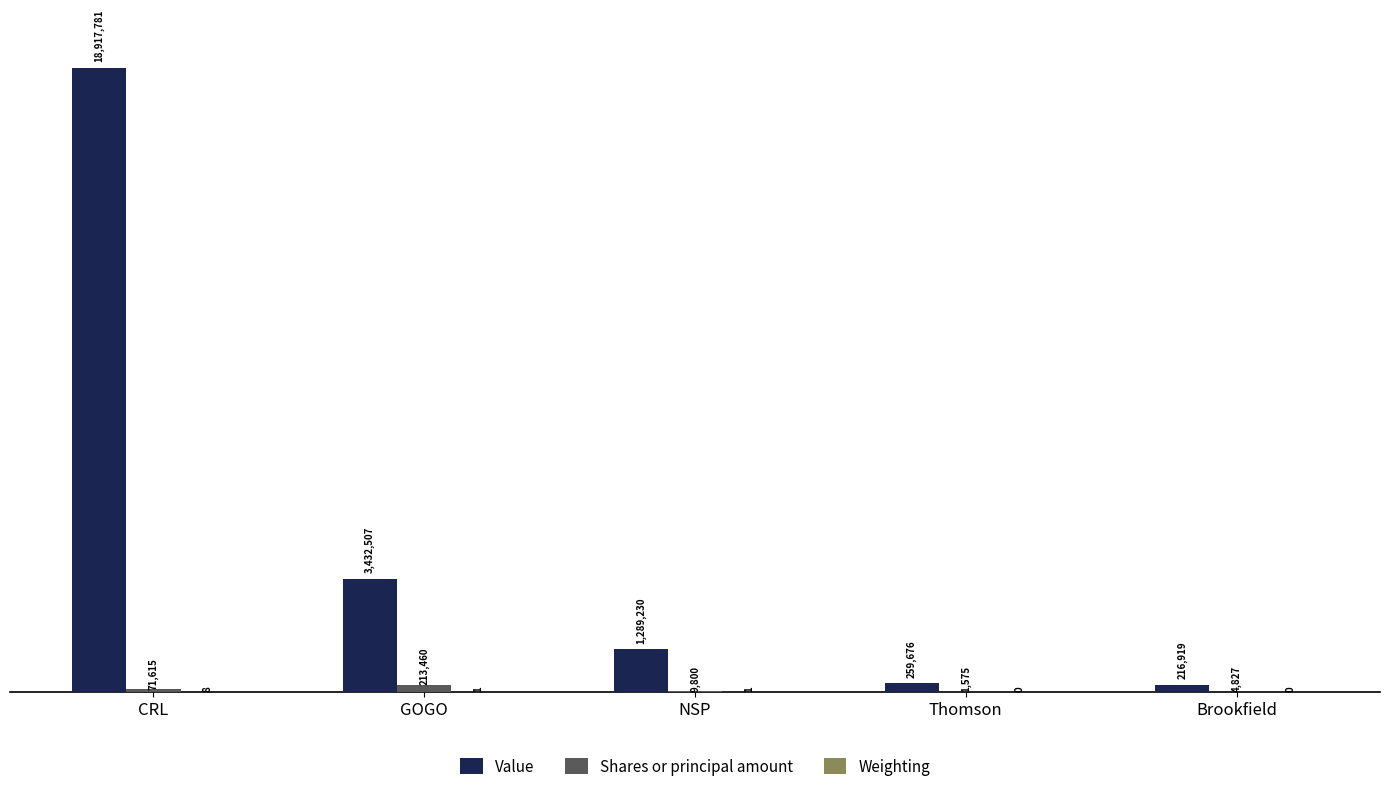

Rank the series at CRL from lowest to highest value.

Weighting, Shares or principal amount, Value